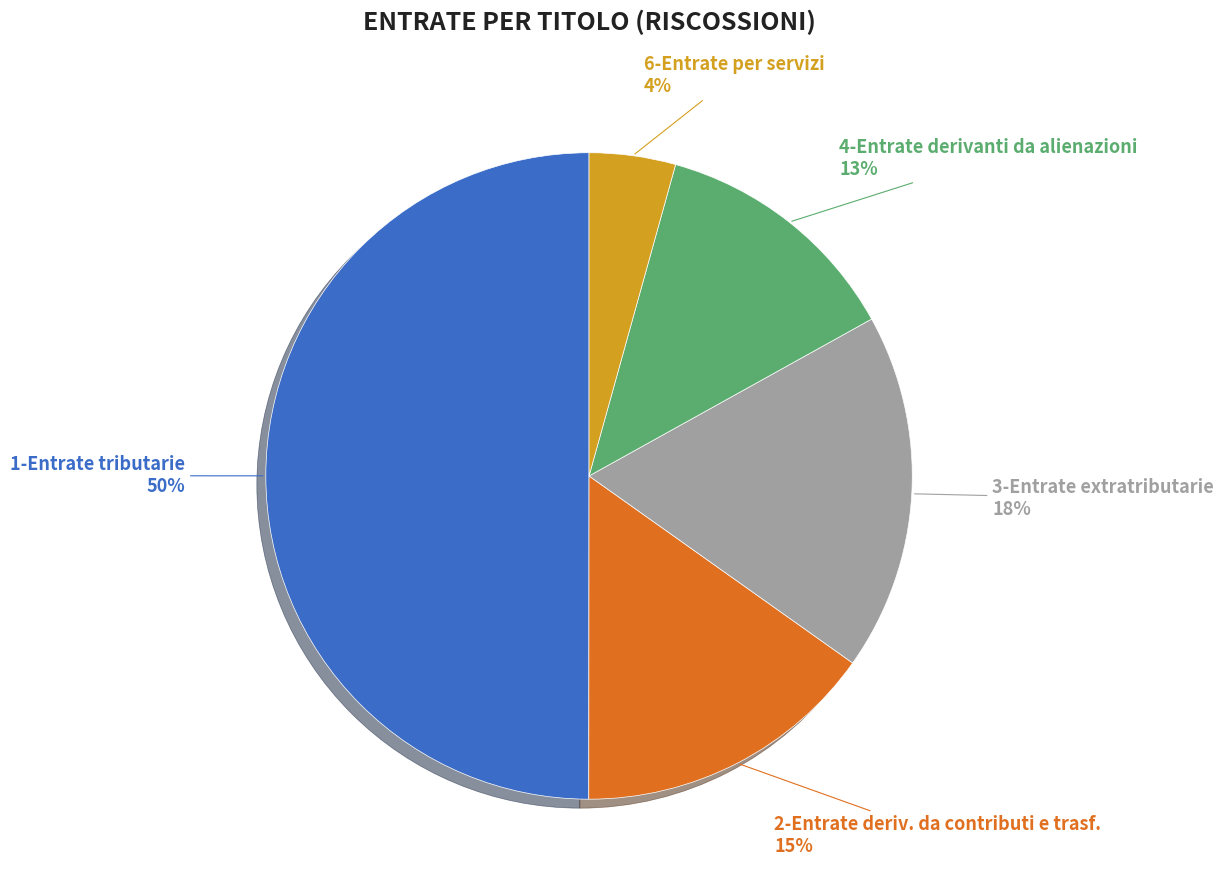

How many slices are in this pie chart?

5